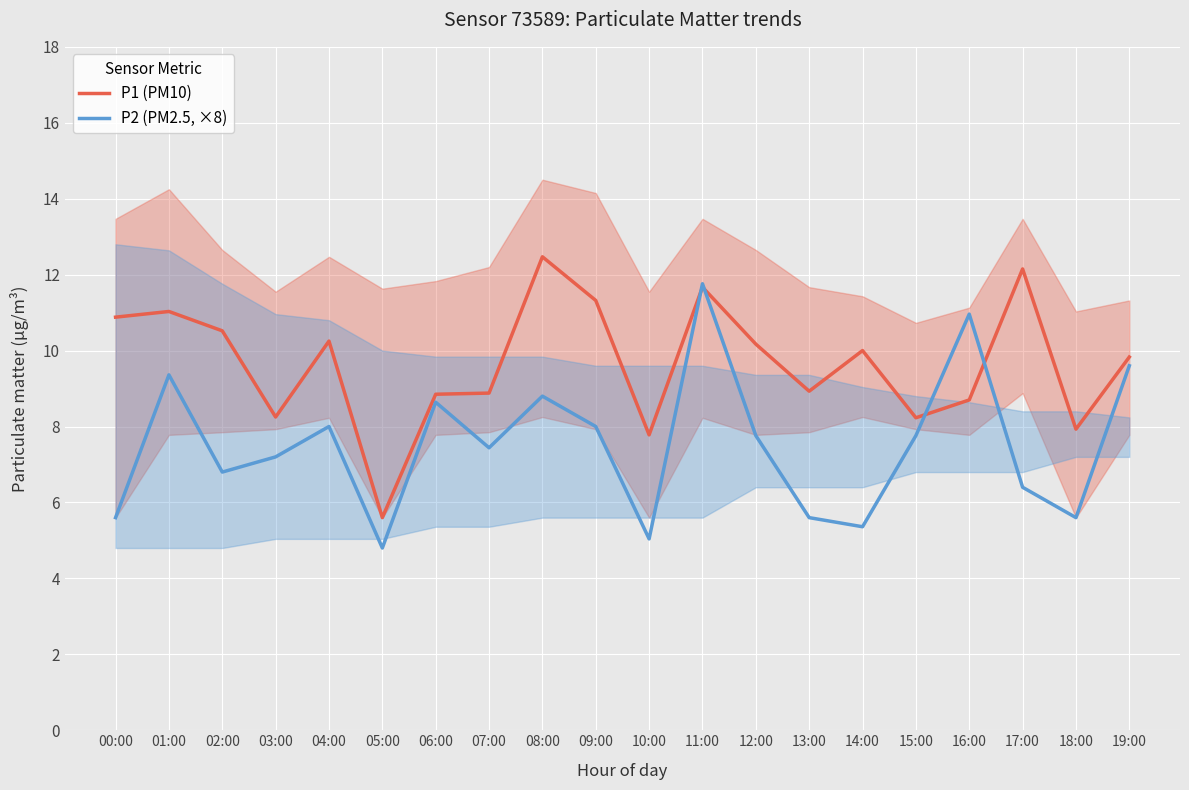

How many values in the P2 (PM2.5, ×8) series are below 7?

8